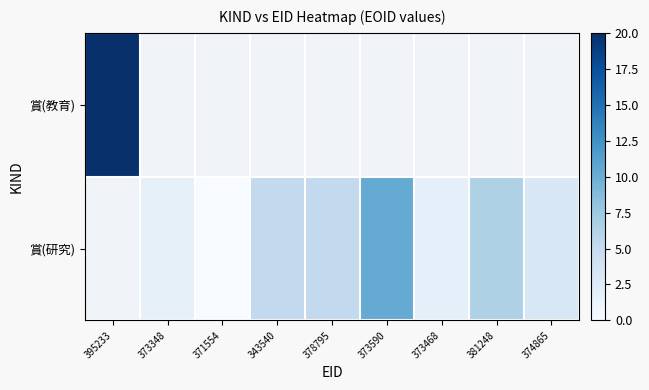

At 378795, list the series in order from smallest to largest.

賞(教育), 賞(研究)